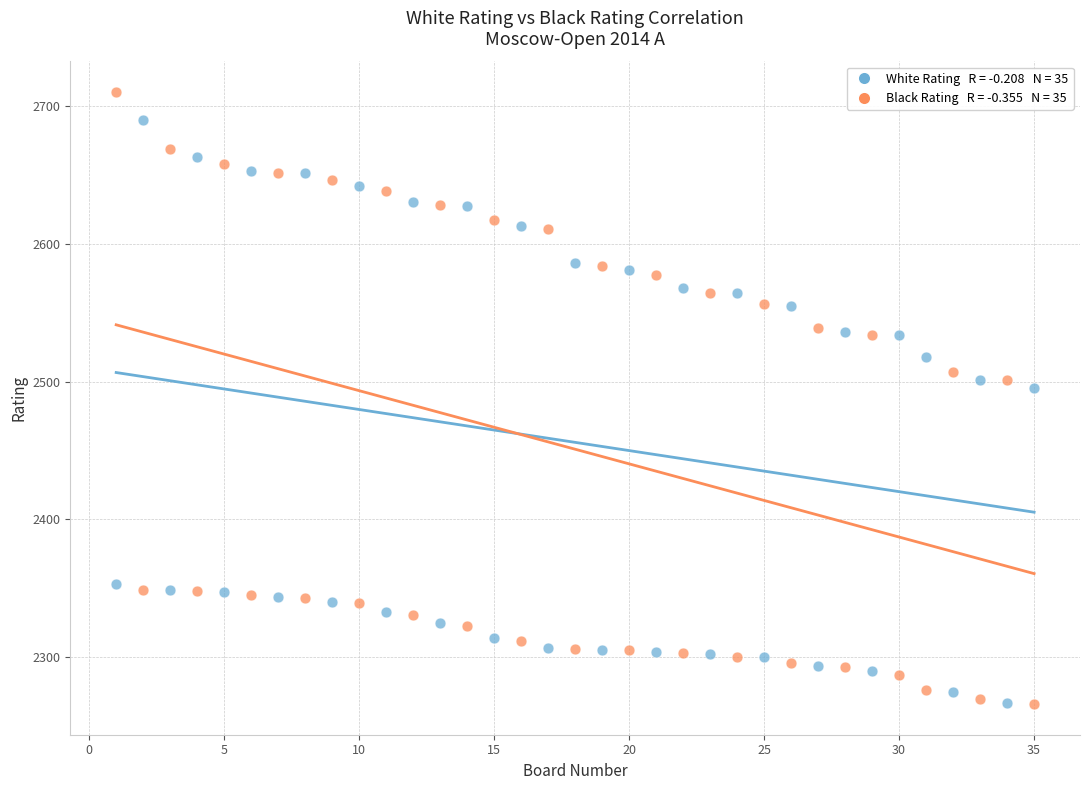

Across all series, what Y value is closest to 2488?

2495